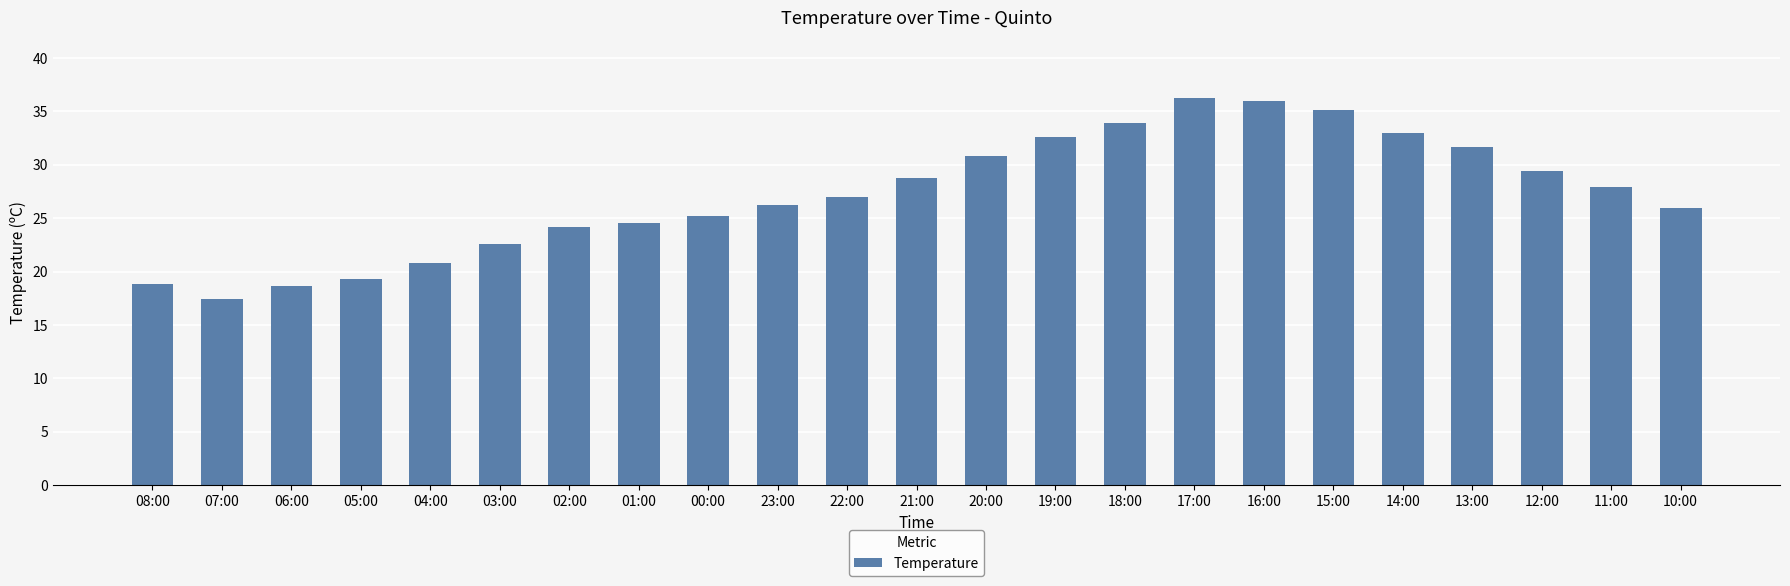

How many categories are shown in the chart?

23